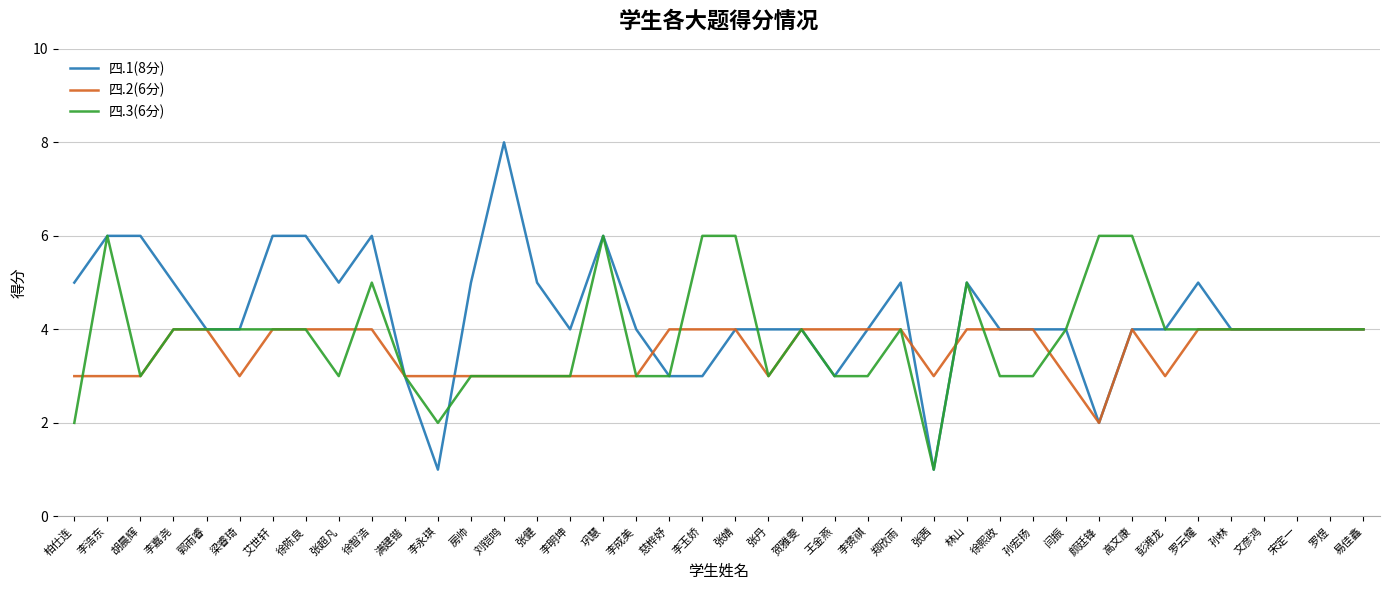

What is the difference between the maximum and minimum values in the 四.3(6分) series?

5